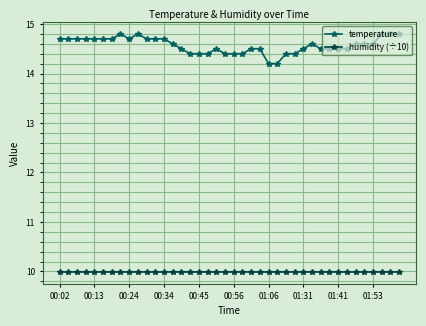

True or false: temperature and humidity (÷10) cross at least once.

False